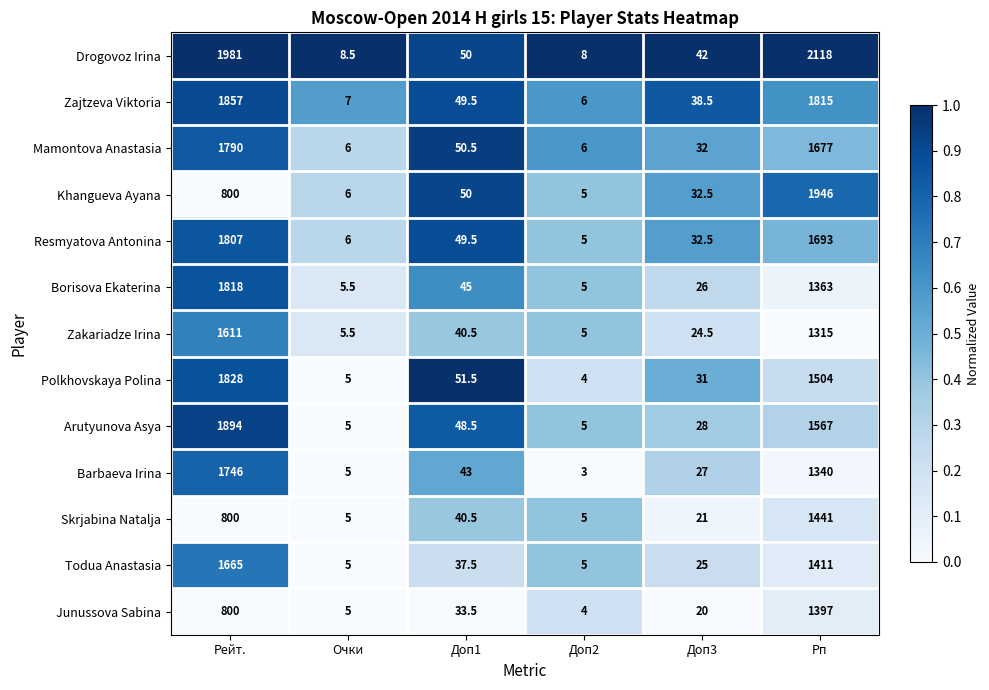

What is the sum of the Todua Anastasia values at Рп and Рейт.?

3076.0